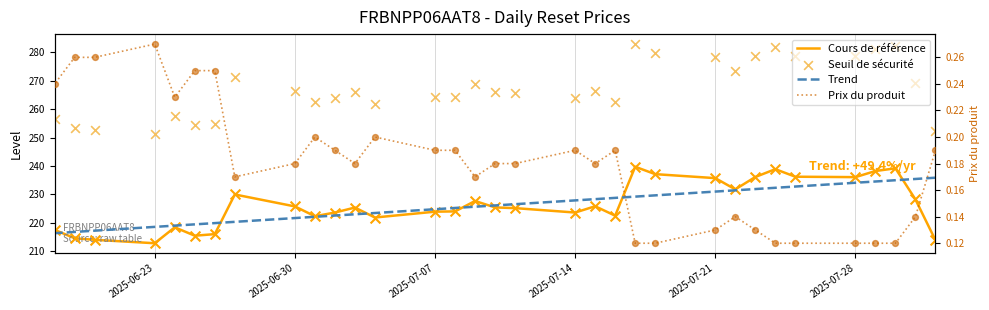

At how many categories does at least one series exceed 193?

33